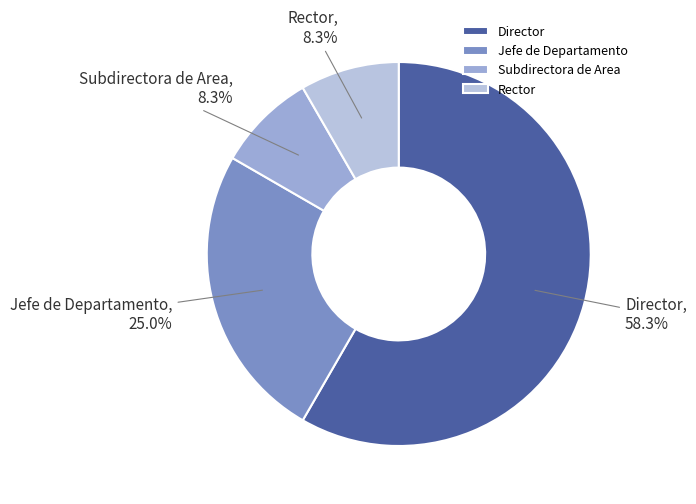

To the nearest percent, what is the average slice percentage?

25%